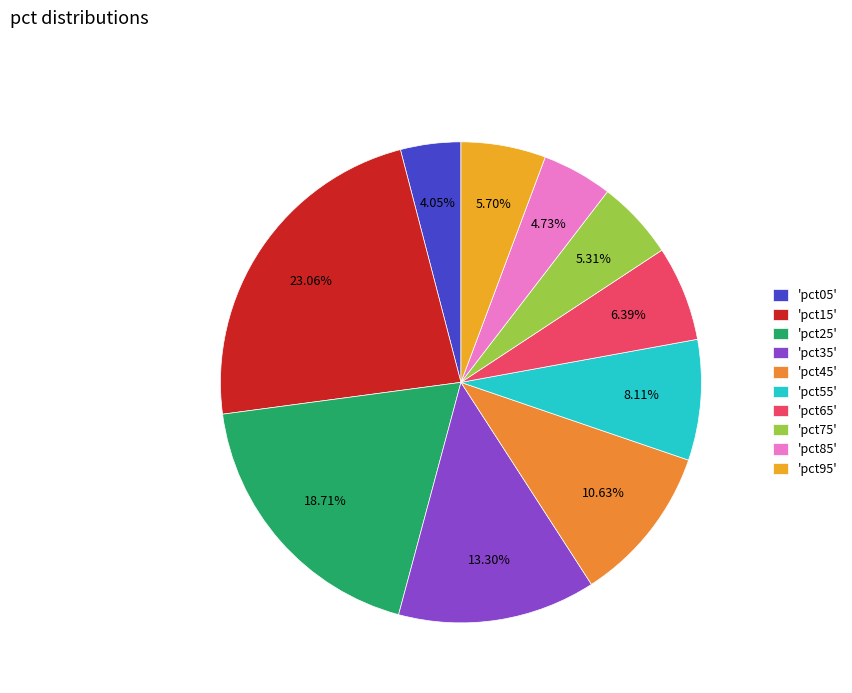

To the nearest percent, what is the difference between the largest and smallest slice percentages?

19%